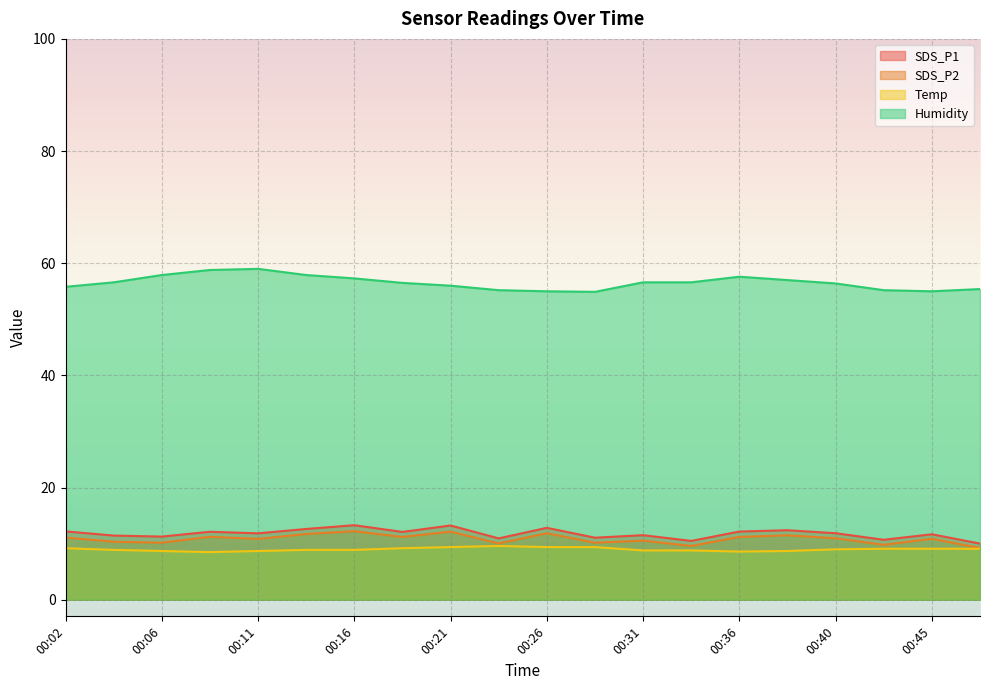

What is the value of the Temp point at the 13th from the left?

8.8